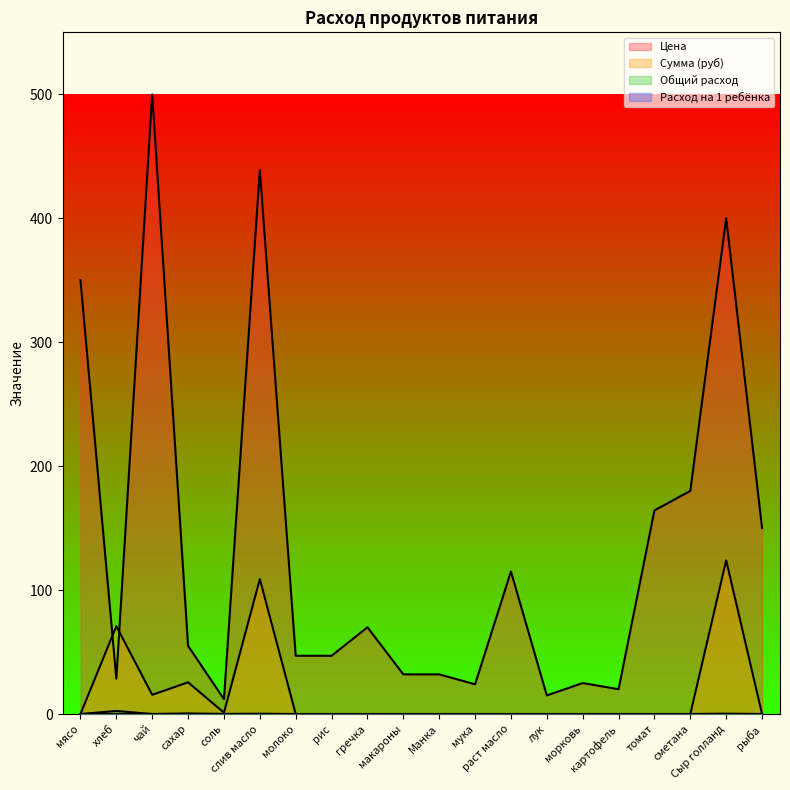

List the series in order of their peak value, highest first.

Цена, Сумма (руб), Общий расход, Расход на 1 ребёнка